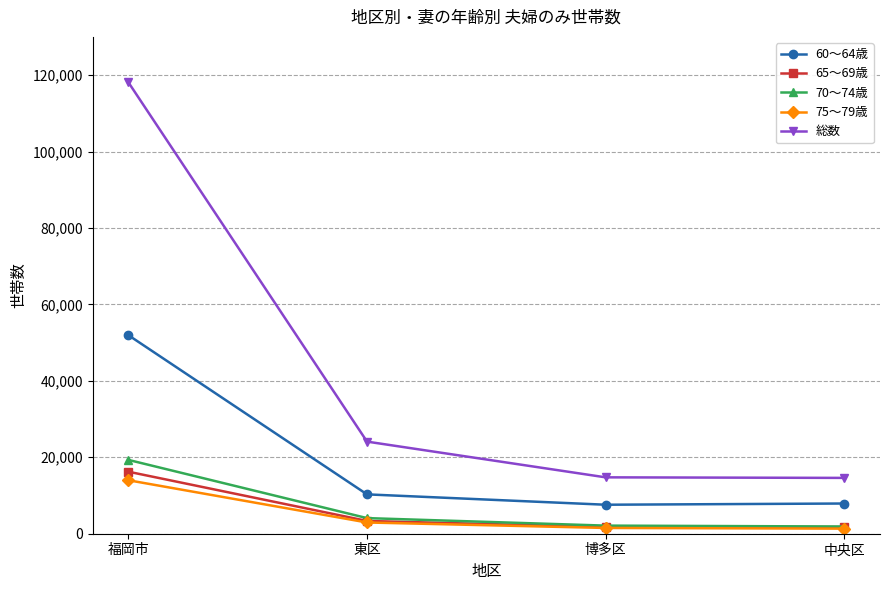

What is the highest value of the 65〜69歳 series?

16225